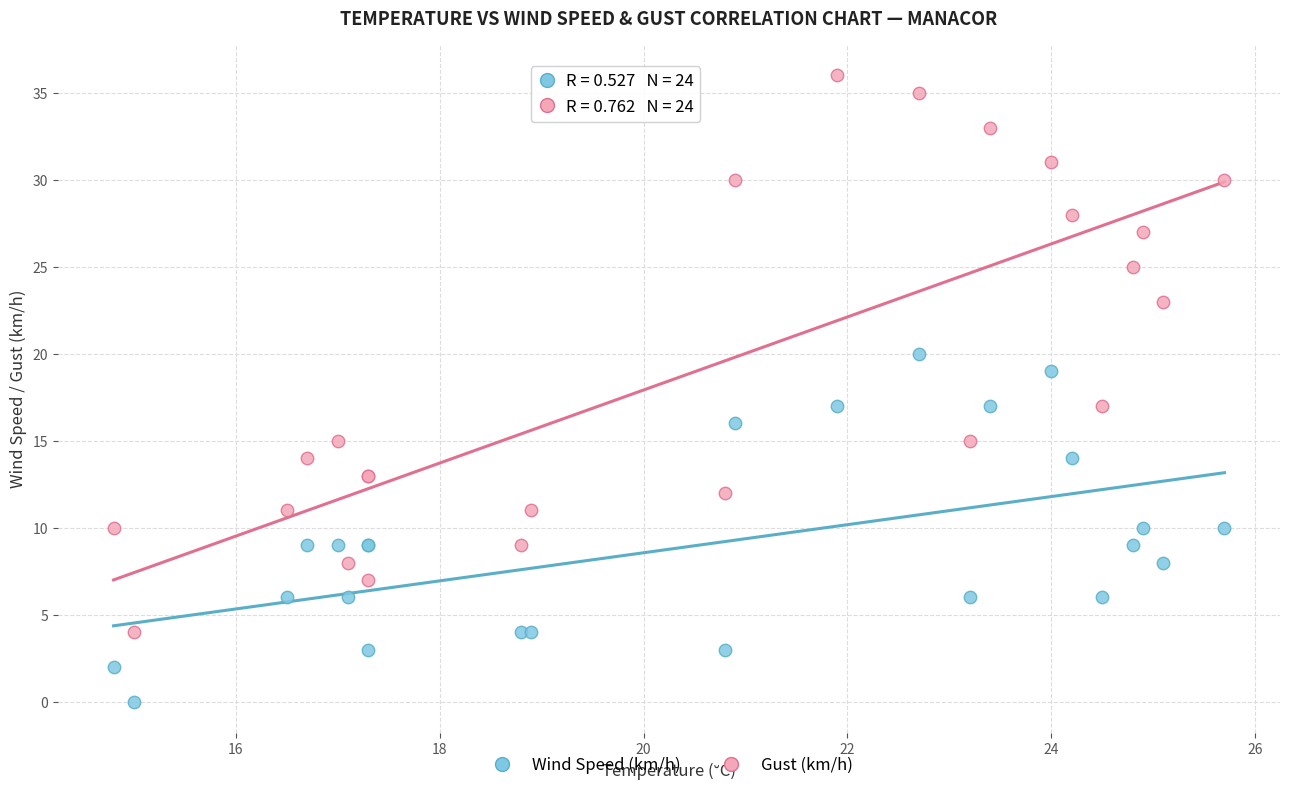

Which series reaches the maximum Y coordinate?

Gust (km/h)